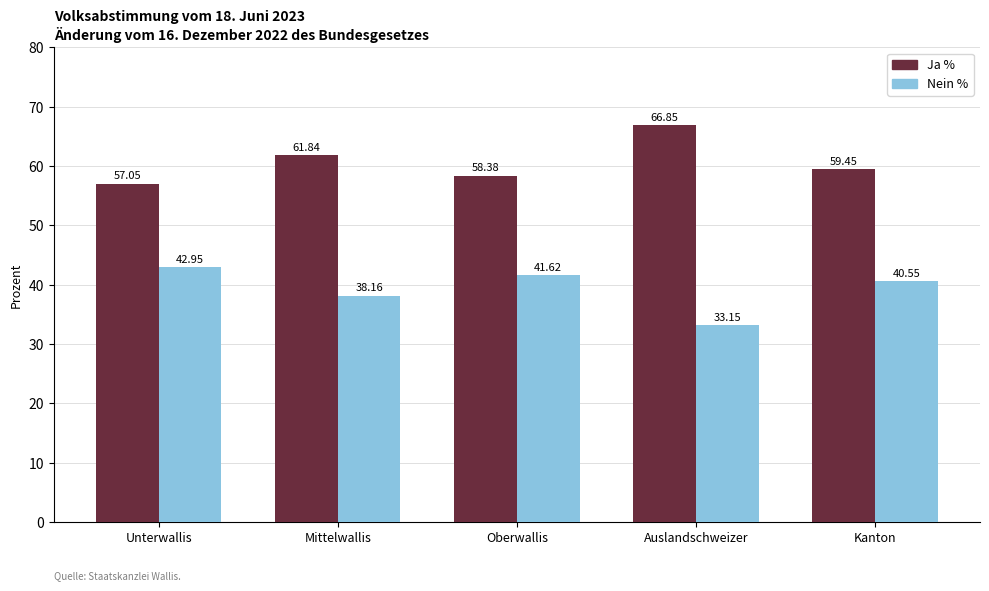

Rank the series by their maximum value, from highest to lowest.

Ja %, Nein %